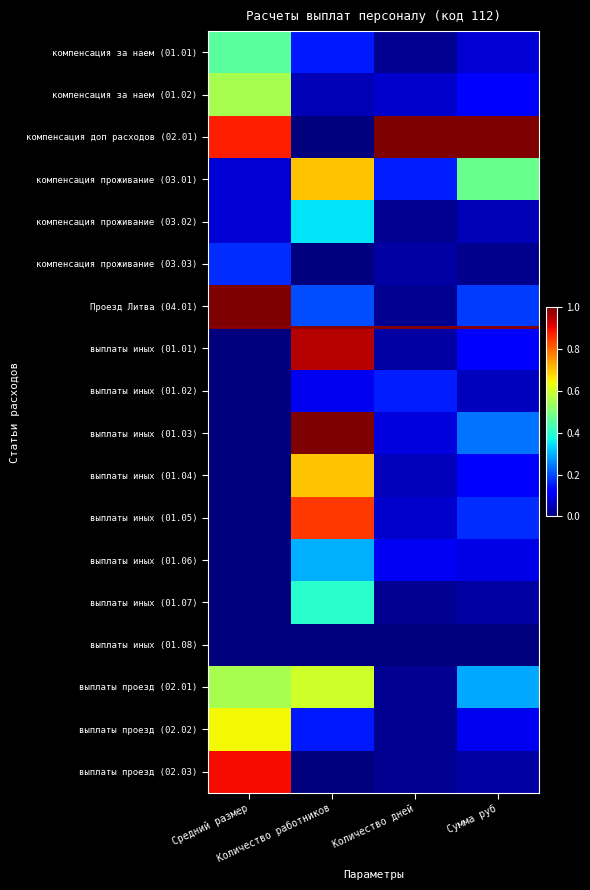

At how many categories does at least one series exceed 0?

4